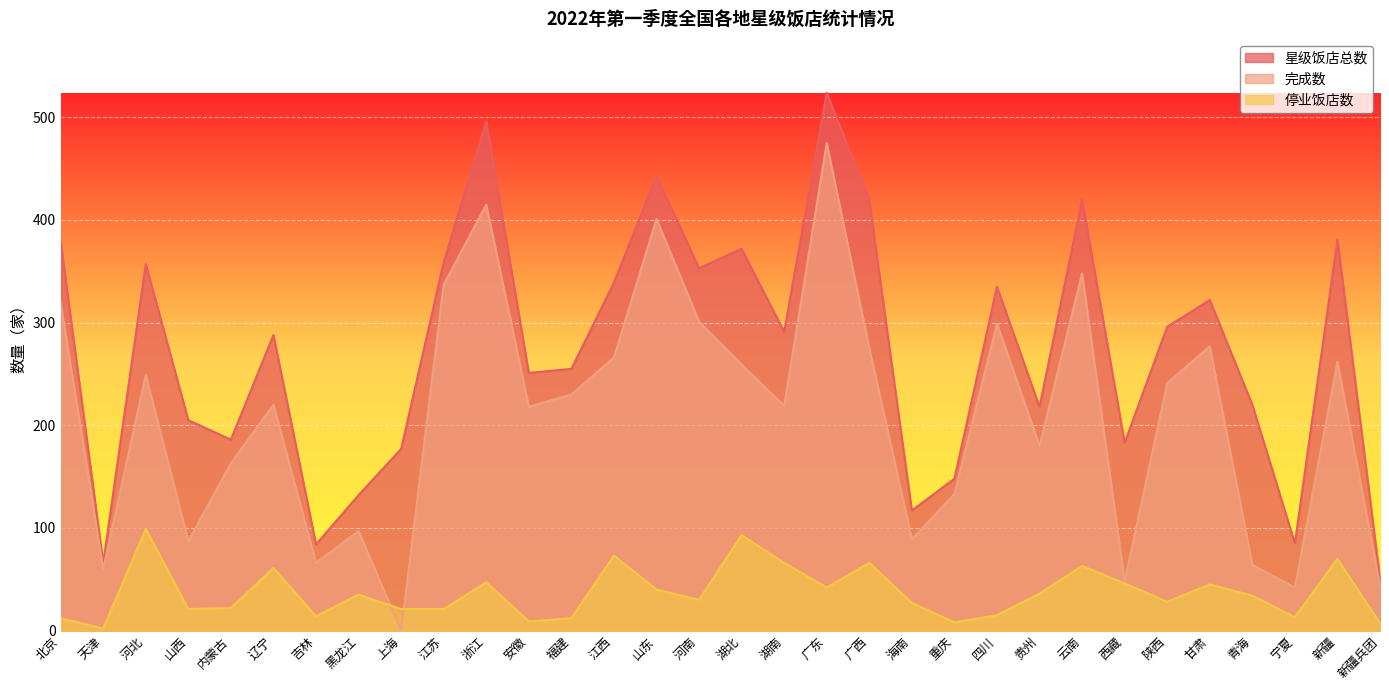

What is the approximate value of 星级饭店总数 at 陕西, to the nearest 5?

295